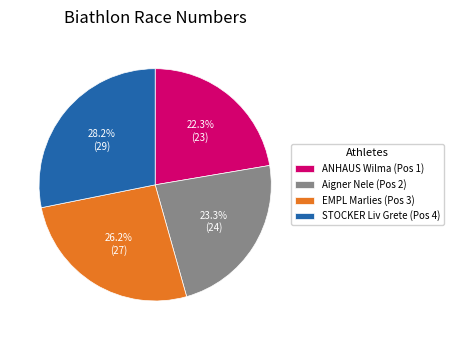

To the nearest percent, what is the difference between the ANHAUS Wilma (Pos 1) and EMPL Marlies (Pos 3) slice percentages?

4%